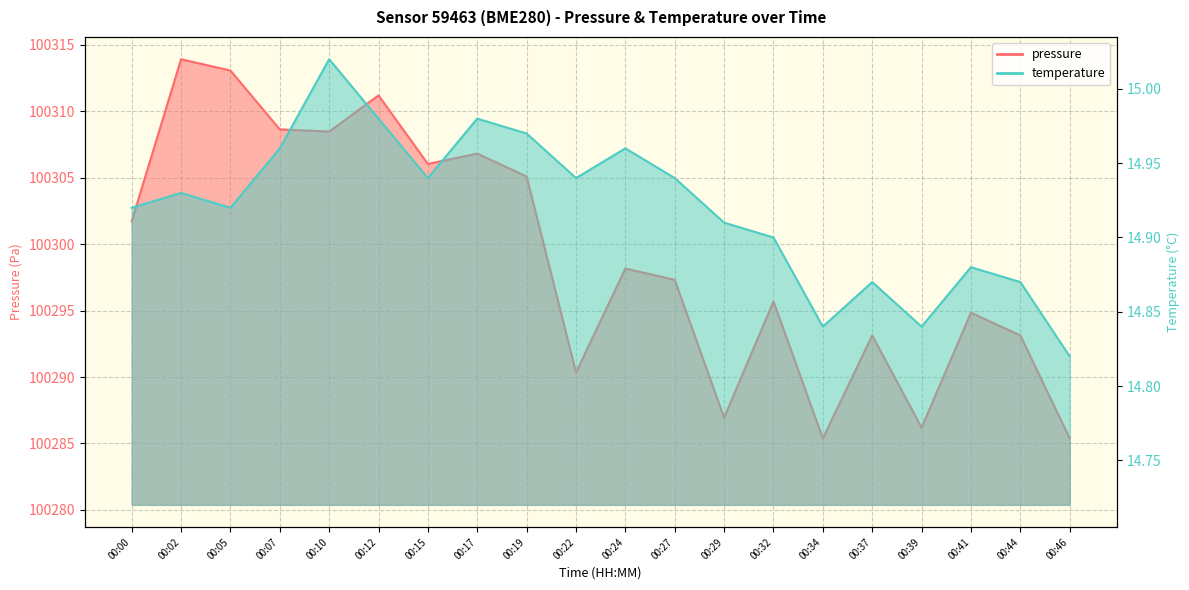

Which series has the largest total across all categories?

pressure